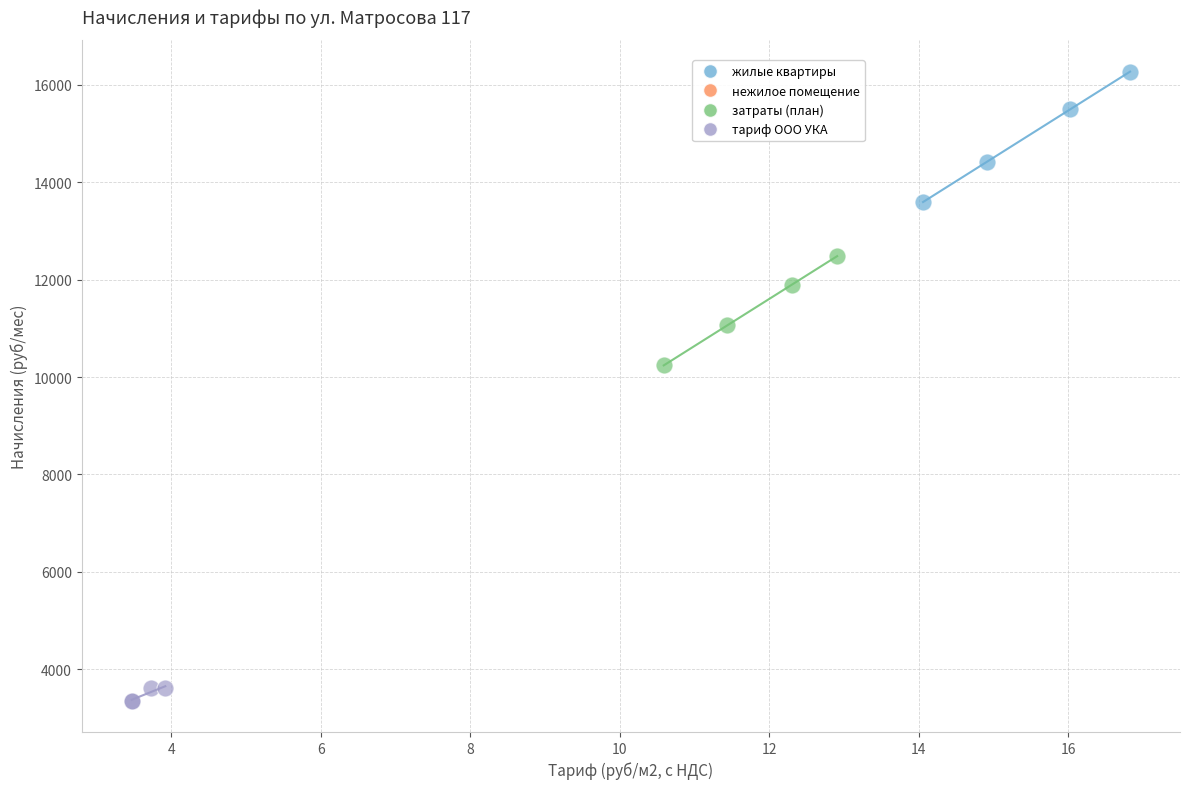

Which series contains the highest Y value?

жилые квартиры